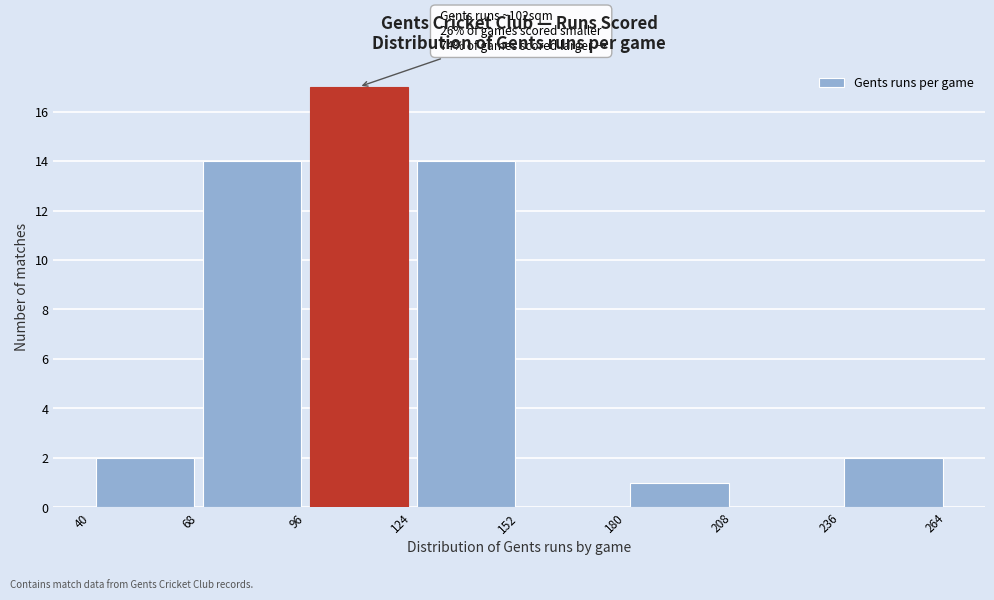

Which range on the x-axis has the tallest bar?

96 to 124